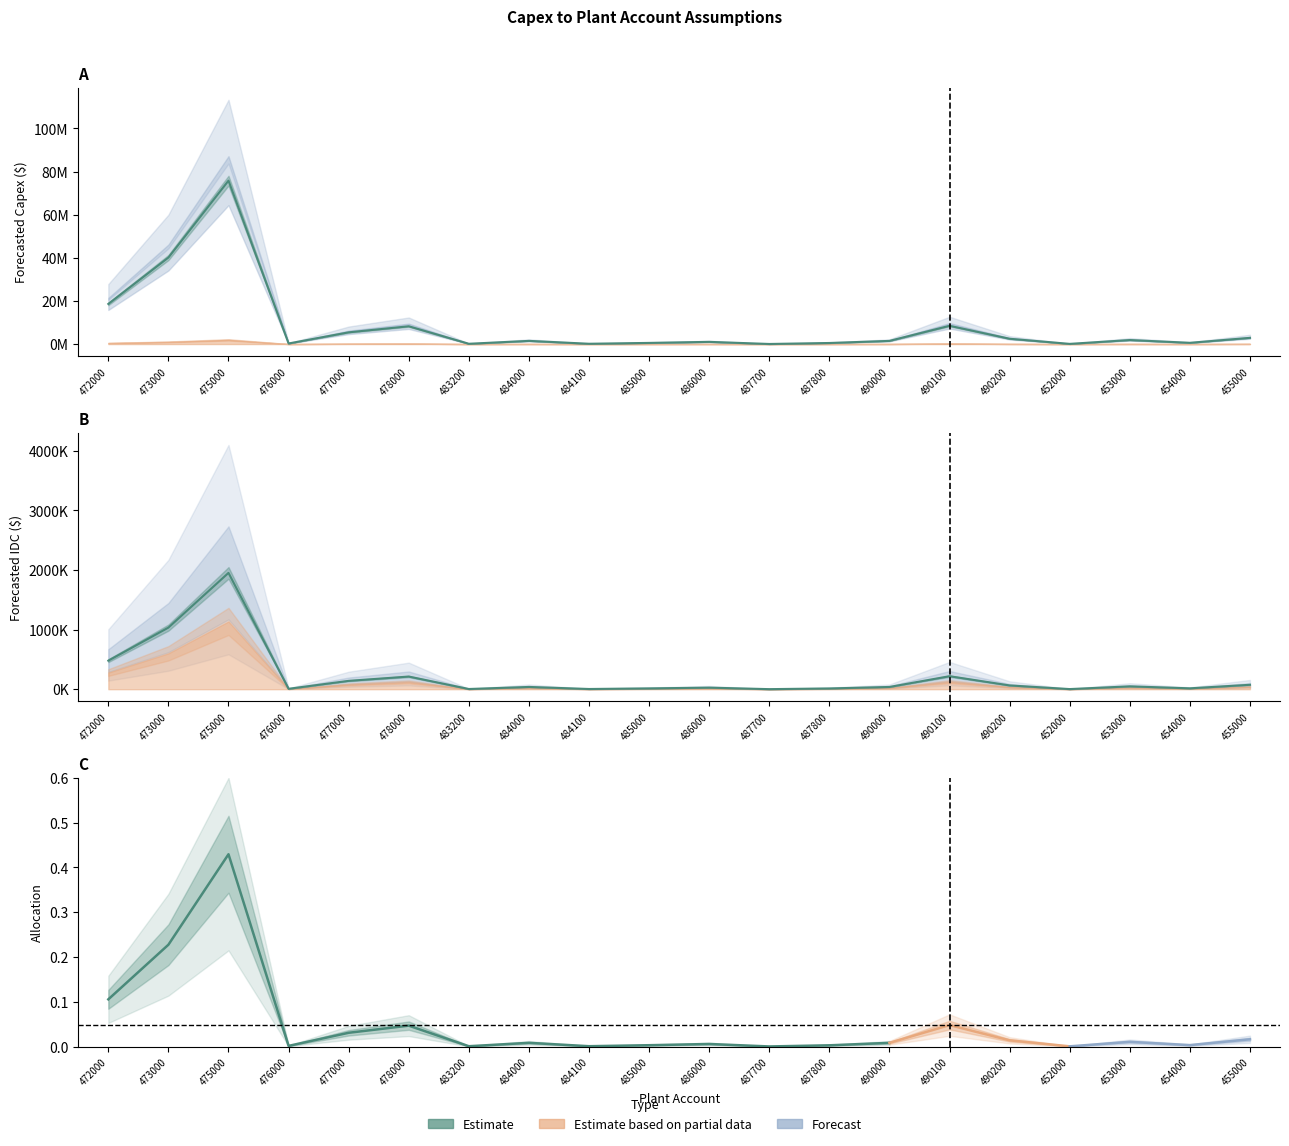

How many interior local valleys does the Forecasted Capex series have?

6